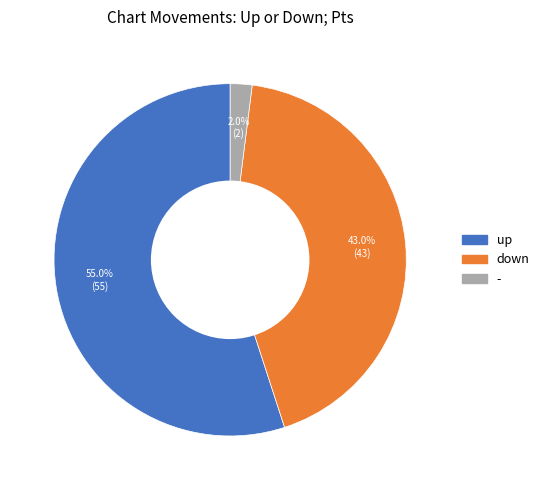

Combined, what portion of the pie is up and down?

98.0%